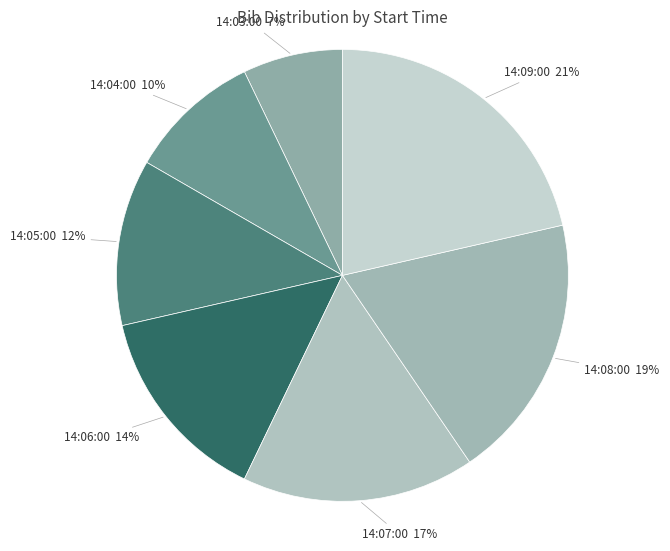

To the nearest percent, what portion does 14:03:00 represent?

7%